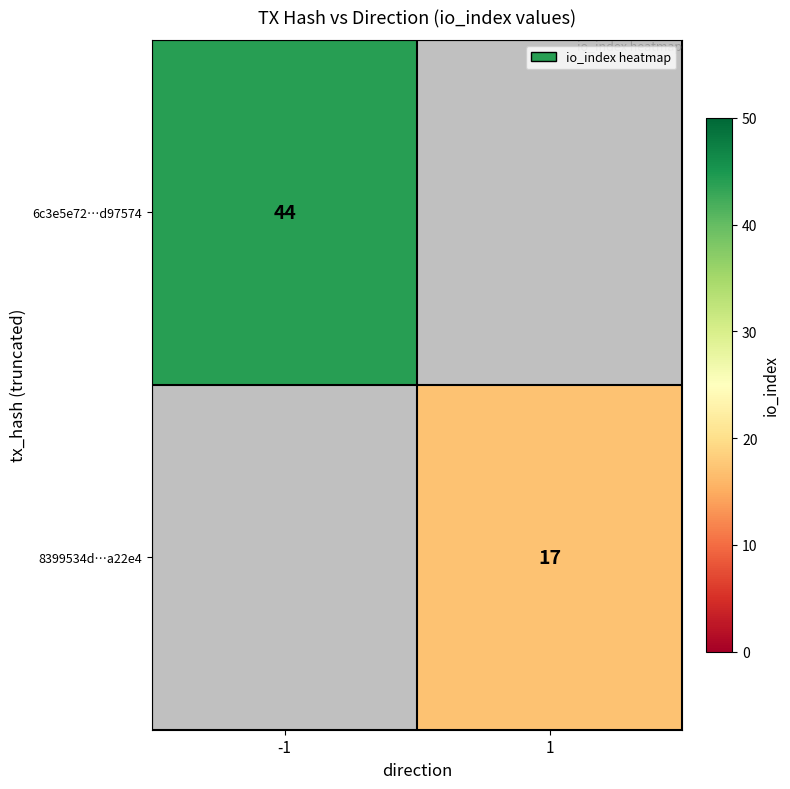

True or false: 8399534d…a22e4 has a value of 10.0 at 1.

False